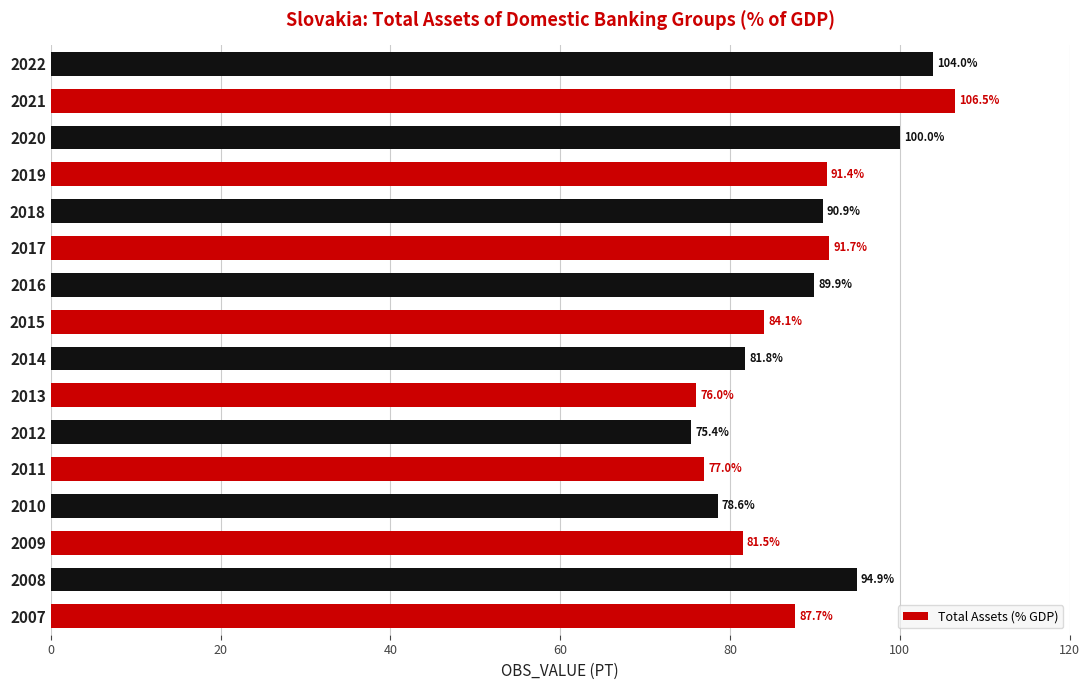

At which category does the chart reach its minimum across all series?

2012